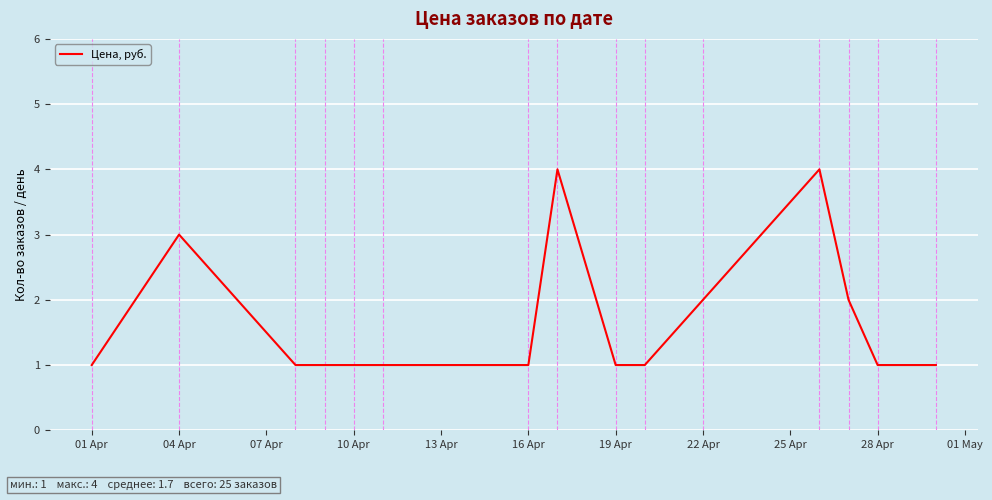

What is the maximum value shown in the chart?

4